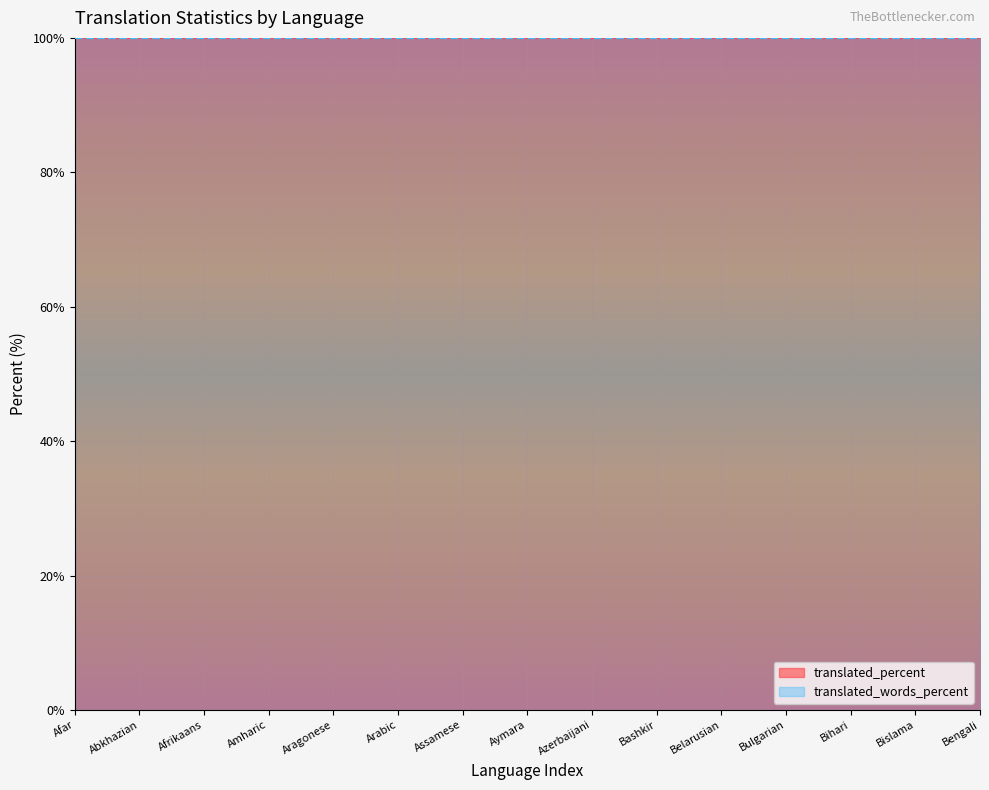

Between Aragonese and Azerbaijani, which is larger?

Aragonese